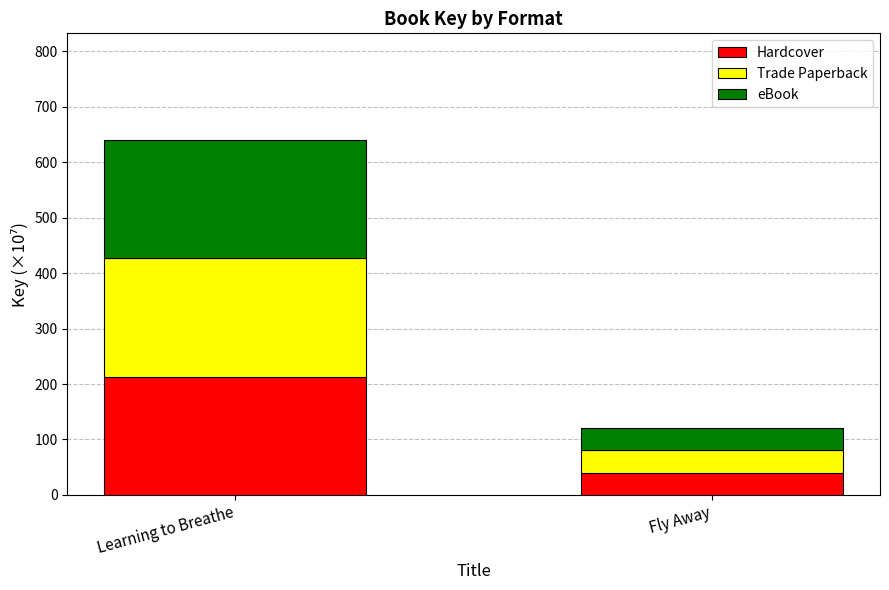

Reading right to left, what are the values for Hardcover?

Fly Away=40.4	Learning to Breathe=213.4